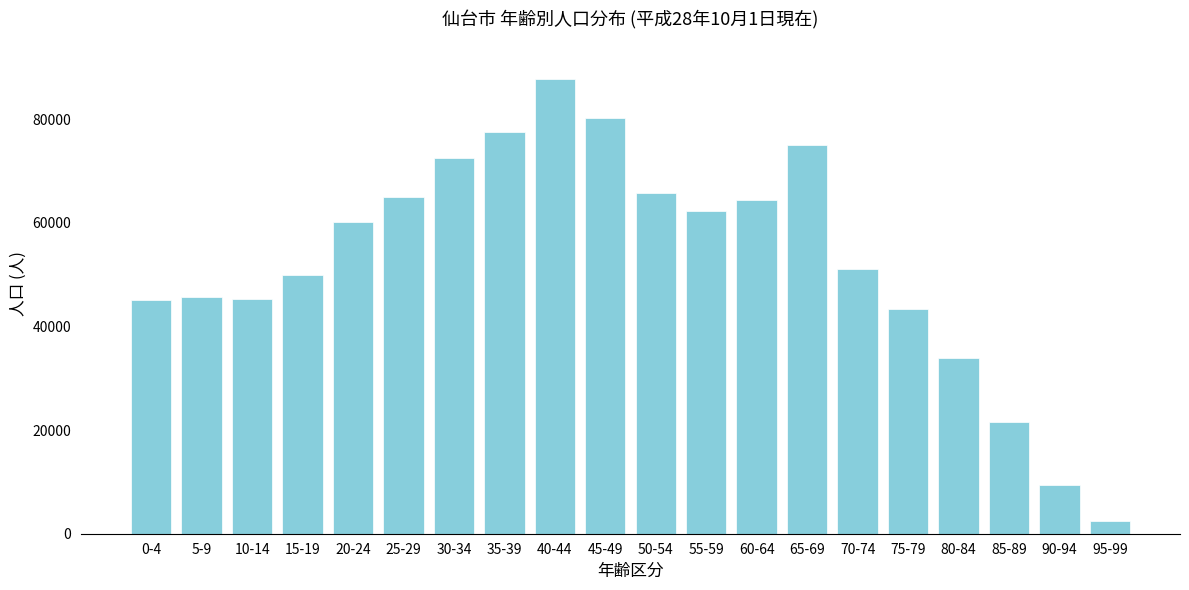

Is it true that the value at 75-79 is 43328?

True